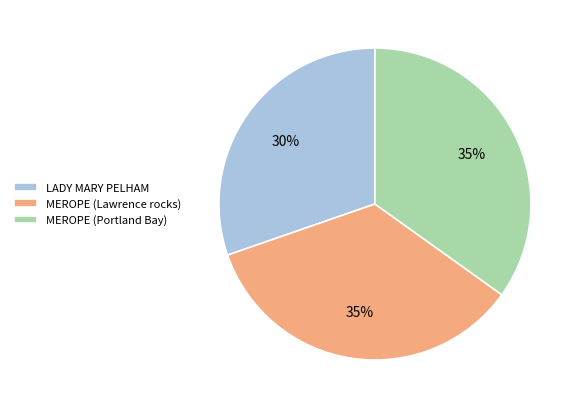

The MEROPE (Lawrence rocks) slice represents 35% of the pie. True or false?

True